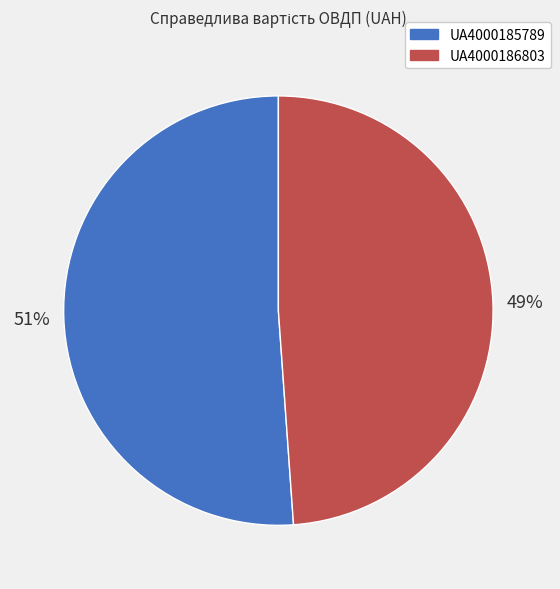

To the nearest percent, what is the difference between the largest and smallest slice percentages?

2%